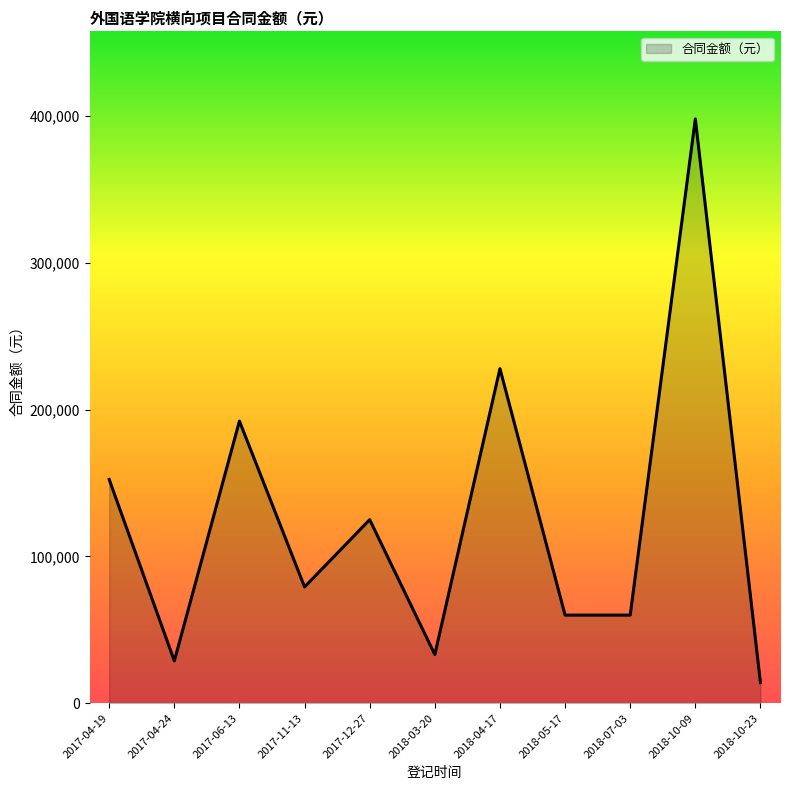

Is it true that the value at 2017-12-27 is 181270.3?

False